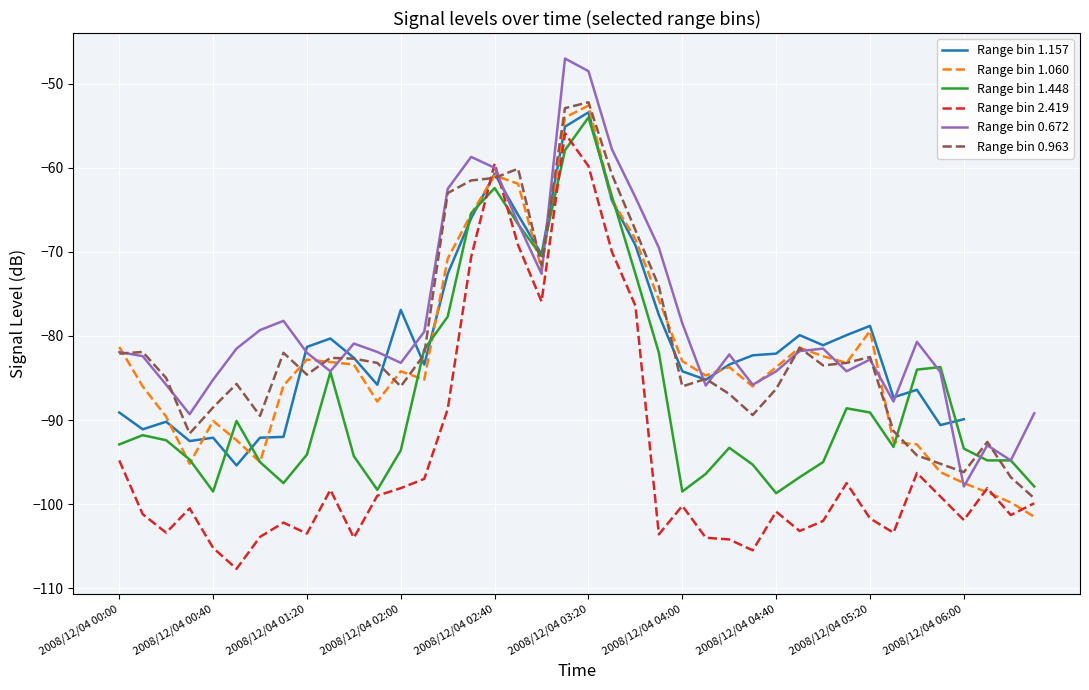

Where is Range bin 1.060 nearest to the value -77?

23